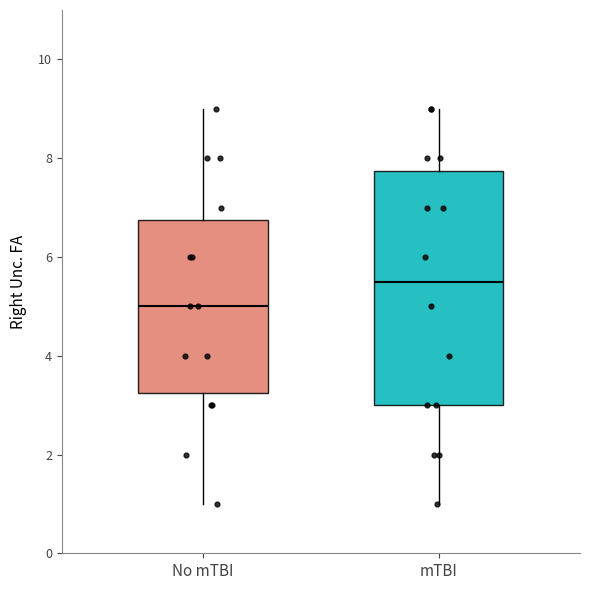

Comparing the boxes themselves (not the whiskers), which one is the tallest?

mTBI